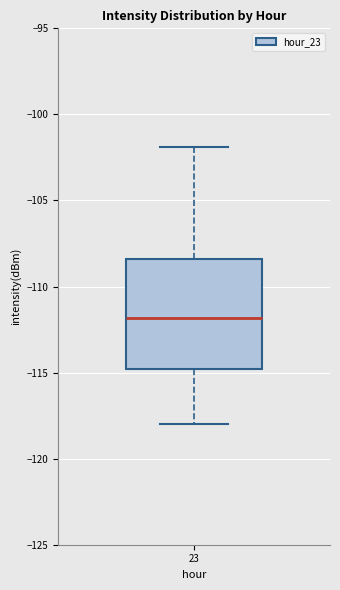

Read this box plot against the y-axis: the position of the median line, the range covered by the box, and the ends of both whiskers. The values are not printed on the chart, so give them approximately, as read against the axis.

median -112.0, box -115.0 to -108.5, whiskers -118.0 to -102.0